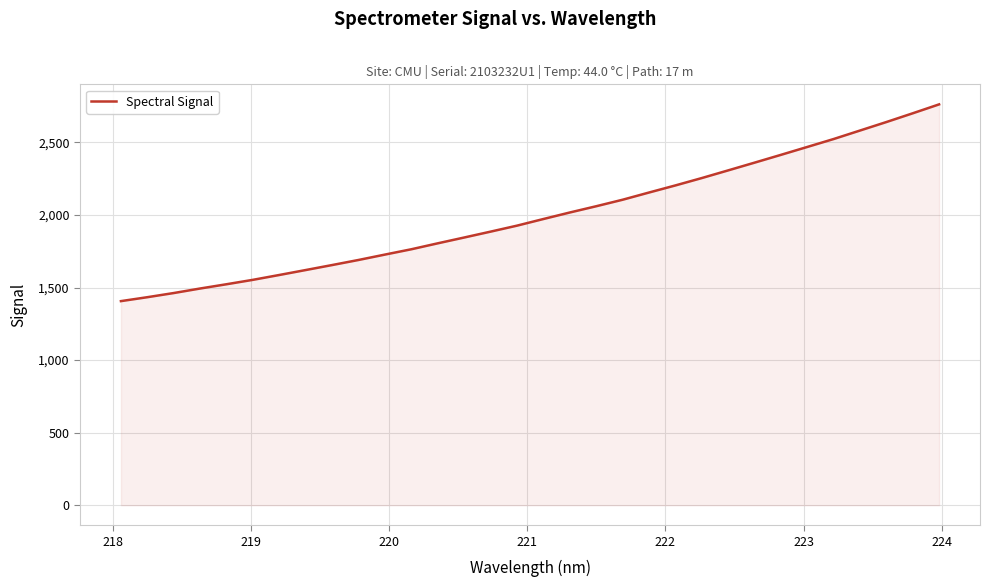

What is the difference between the maximum and minimum values?

1356.0